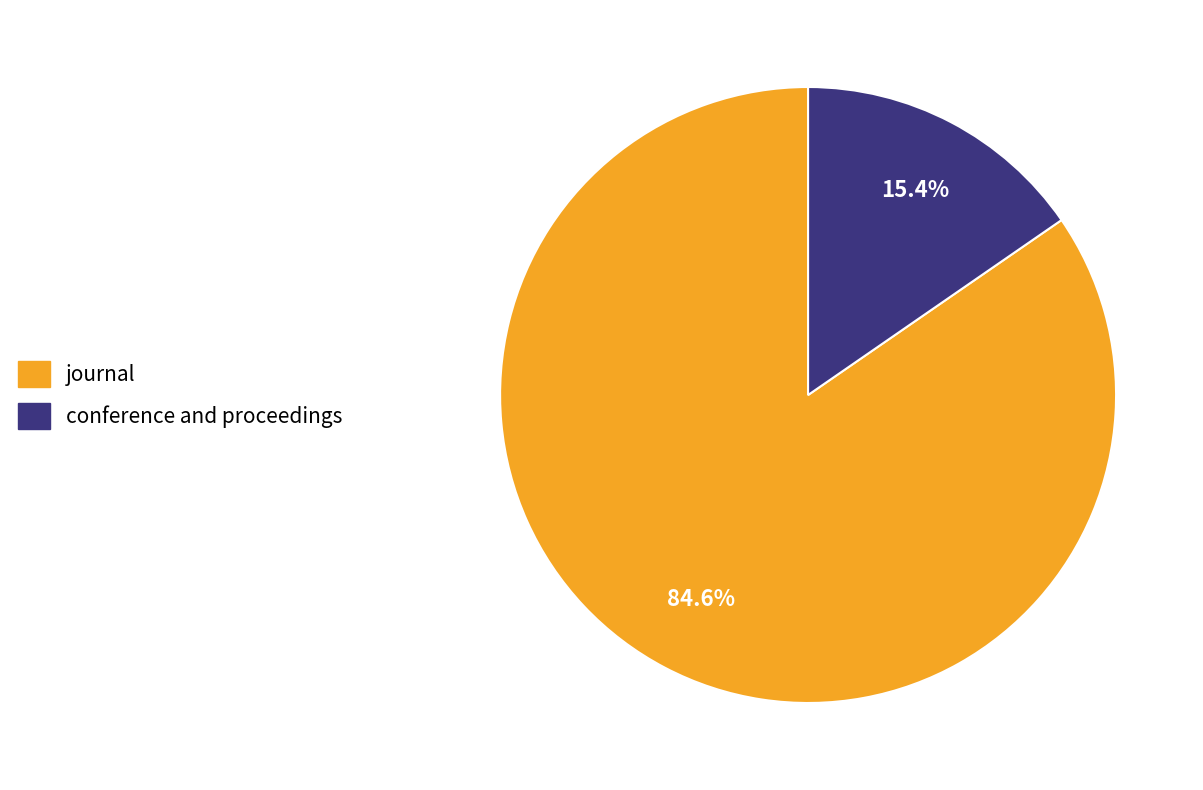

How many segments does this pie chart have?

2